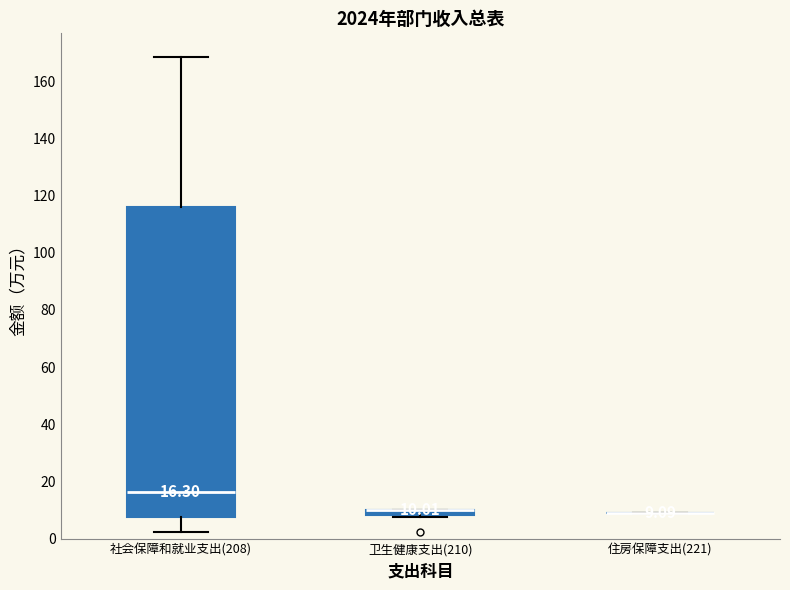

Comparing the boxes themselves (not the whiskers), which one is the tallest?

社会保障和就业支出(208)